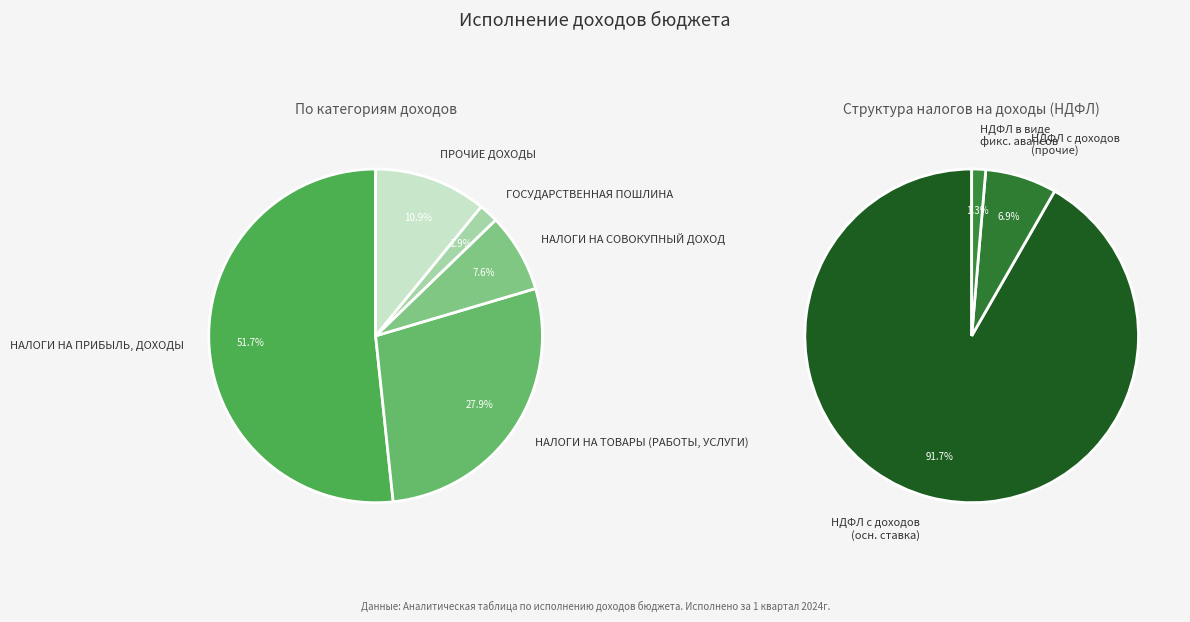

Does НАЛОГИ НА ПРИБЫЛЬ, ДОХОДЫ account for over 50% of the chart?

Yes